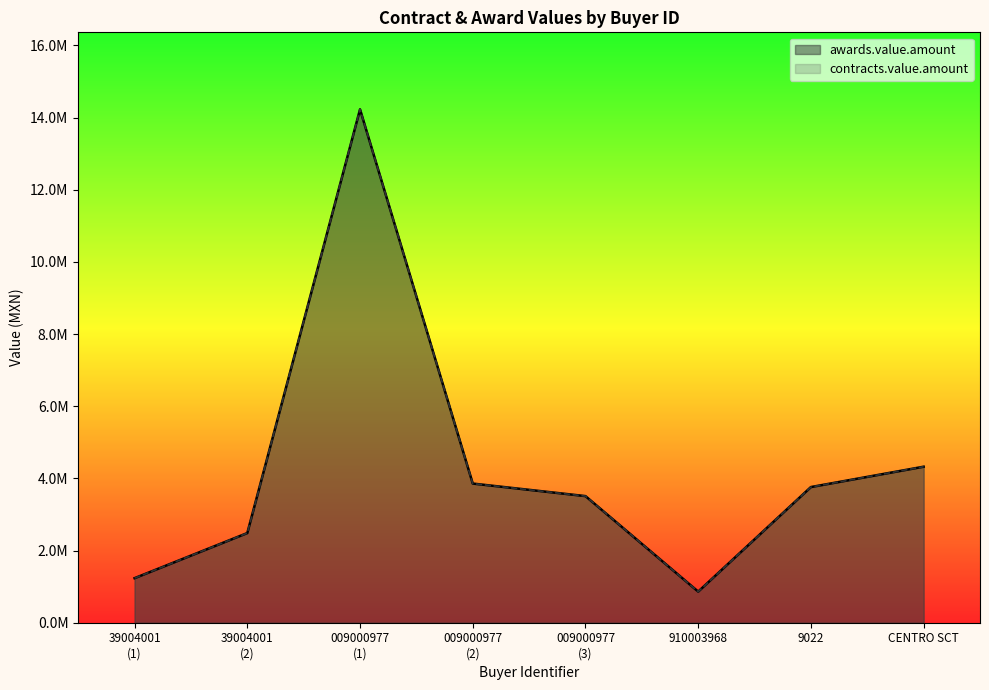

What is the sum of all awards.value.amount values?

34259034.2